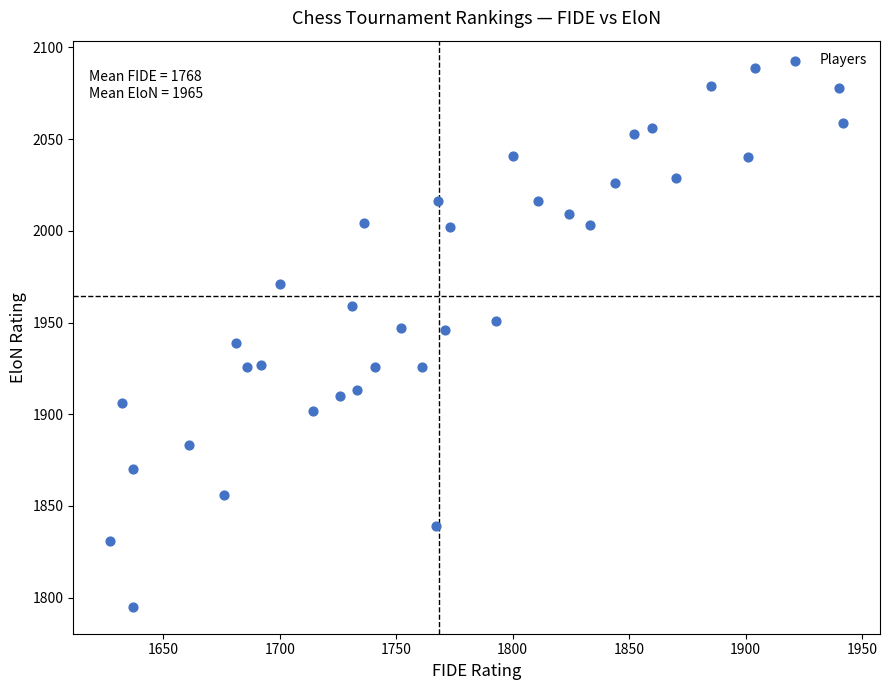

What is the range of X values (max minus min)?

315